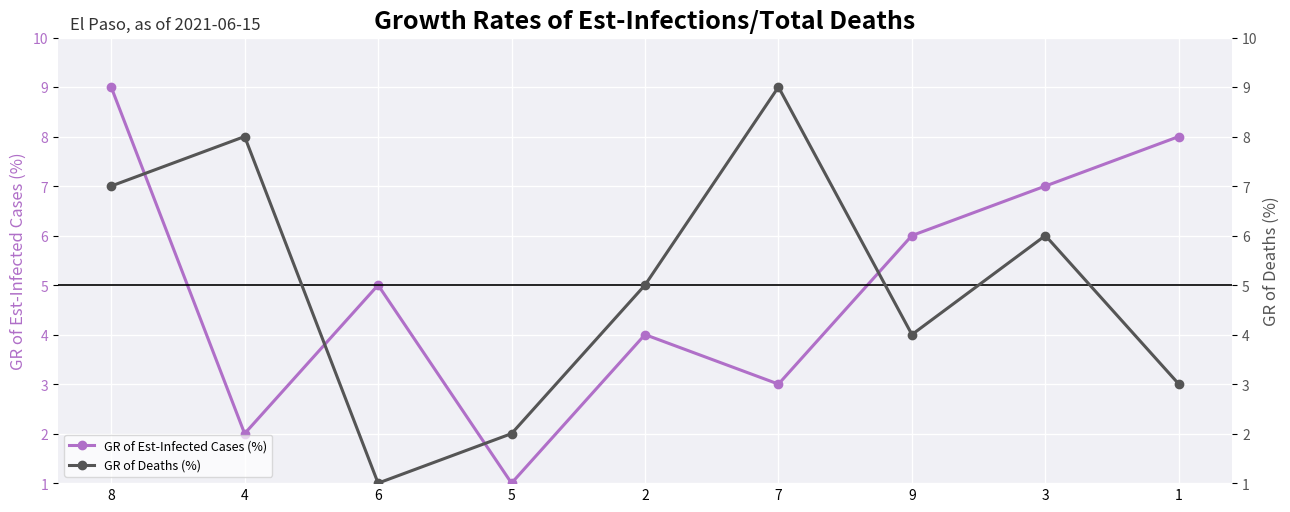

What position from the right is 2?

5